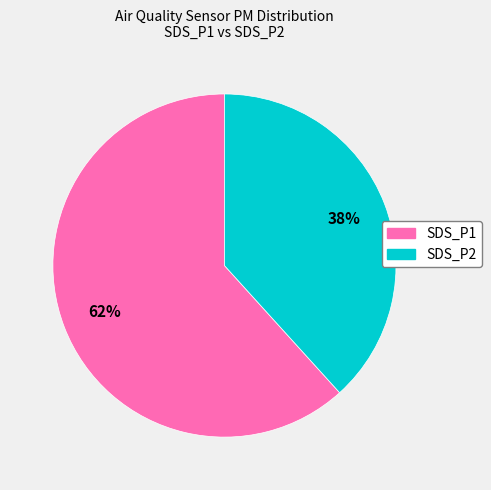

Combined, do SDS_P2 and SDS_P1 account for over 50%?

Yes